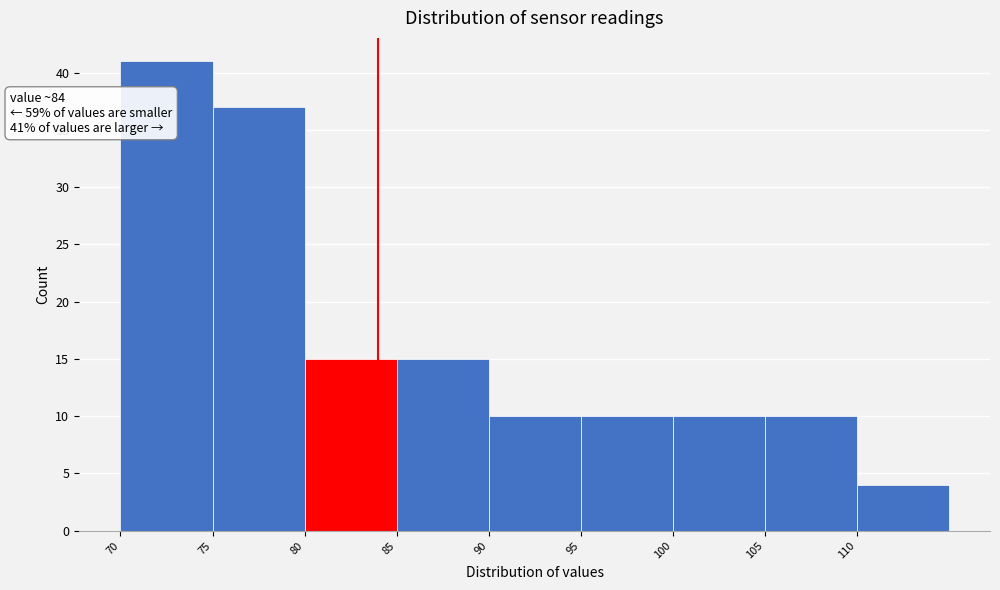

Over which range of the x-axis is the bar tallest?

70 to 75